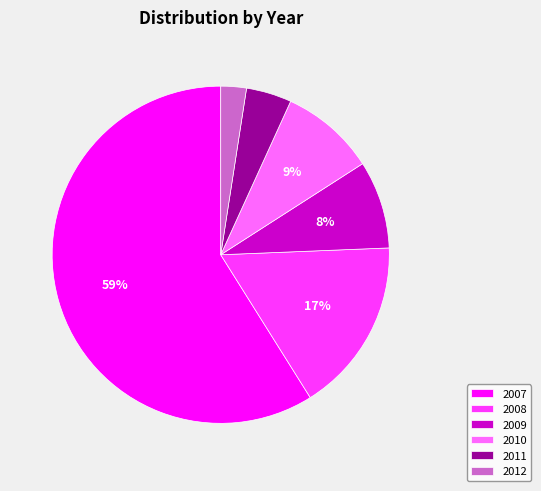

To the nearest percent, what is the average slice percentage?

17%